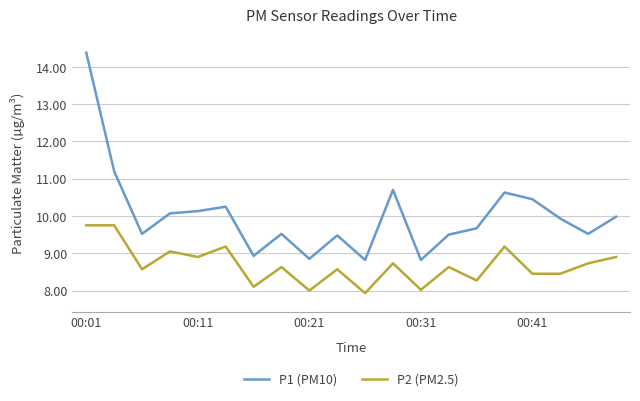

Rank the series by their average value, from highest to lowest.

P1 (PM10), P2 (PM2.5)